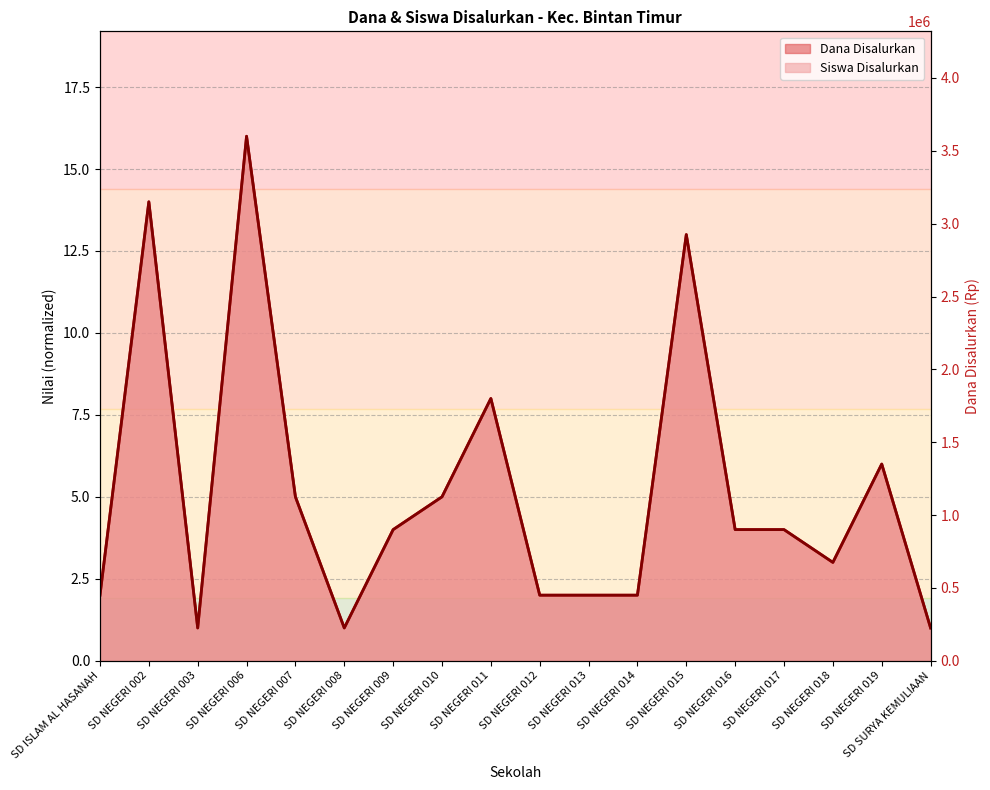

At which category does the chart reach its minimum across all series?

SD NEGERI 003